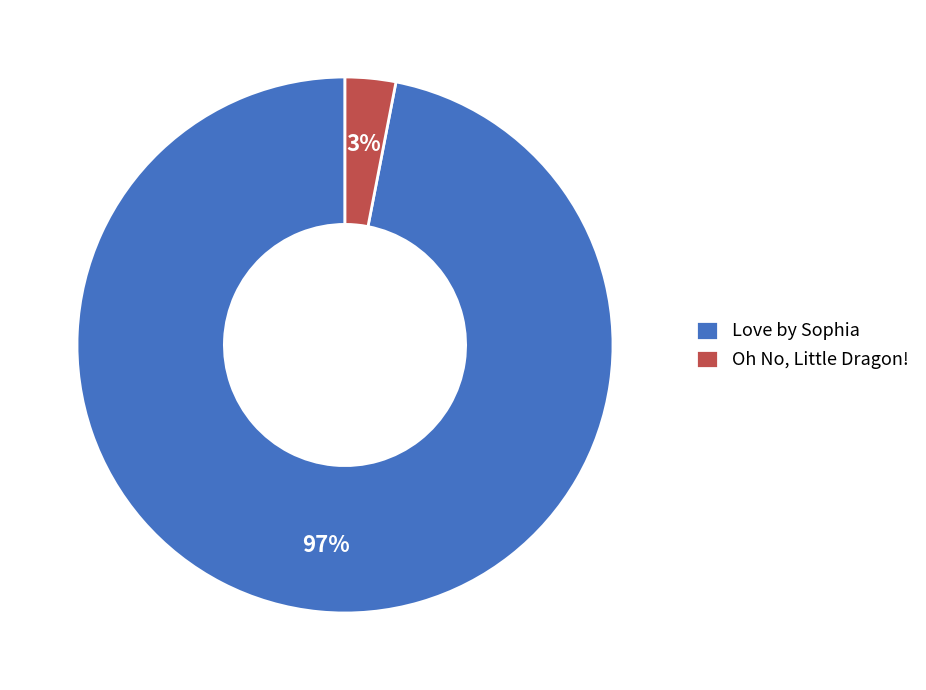

Is the sum of Love by Sophia and Oh No, Little Dragon! greater than half?

Yes